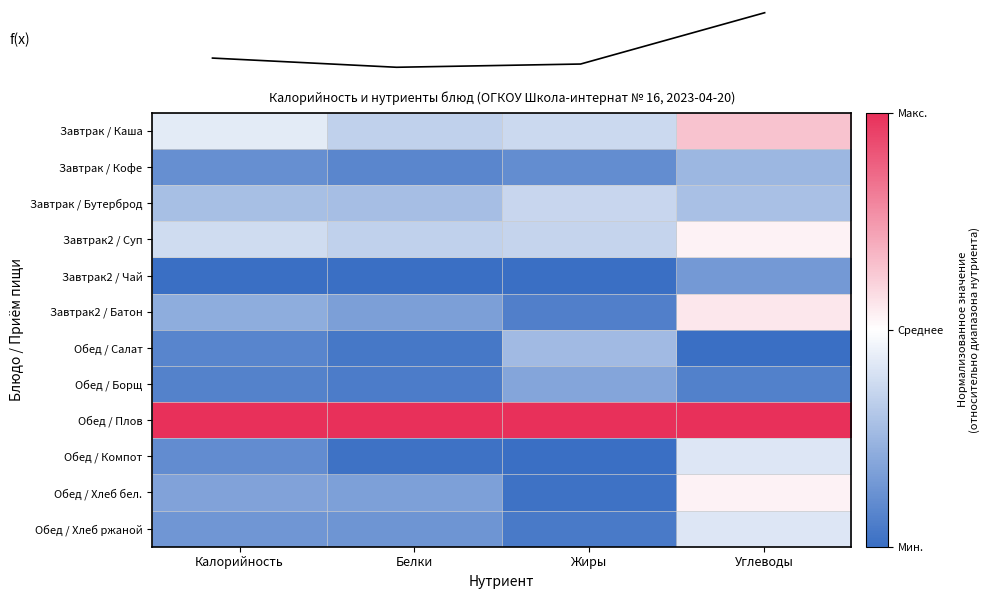

What is the spread (max minus min) of values at Углеводы?

2.0